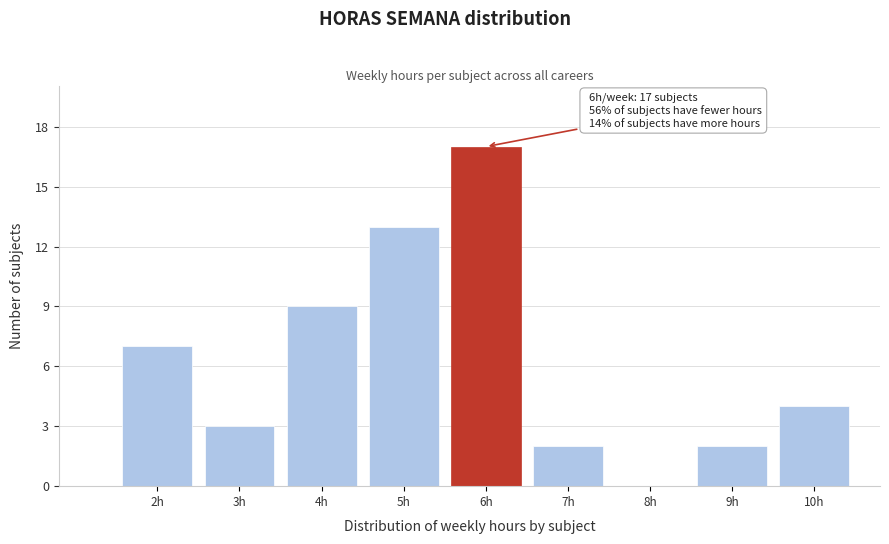

Reading right to left, transcribe all the data shown in this chart.

10h=4	9h=2	8h=0	7h=2	6h=17	5h=13	4h=9	3h=3	2h=7